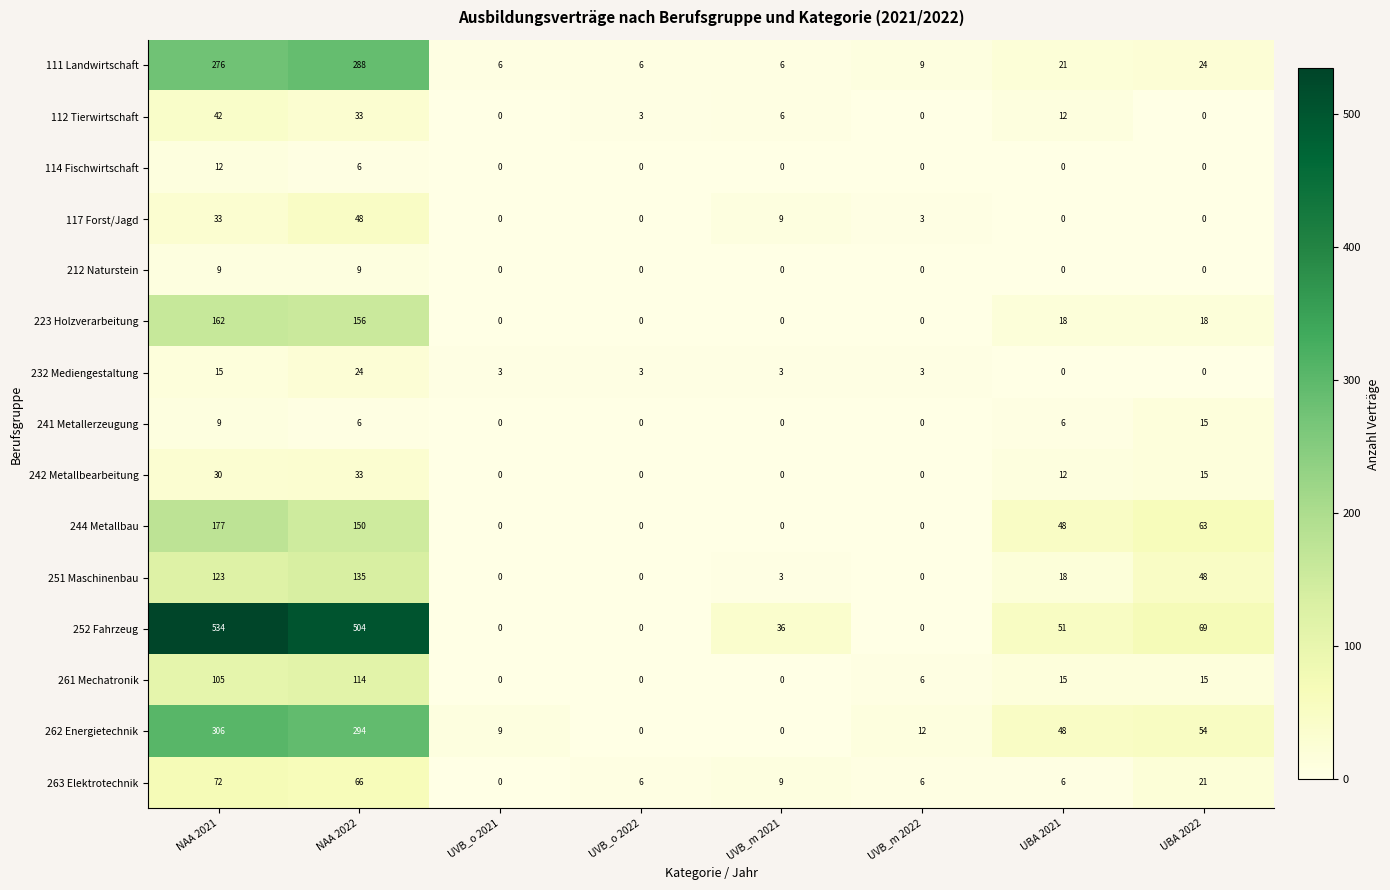

How many values in the 117 Forst/Jagd series are below 3?

4